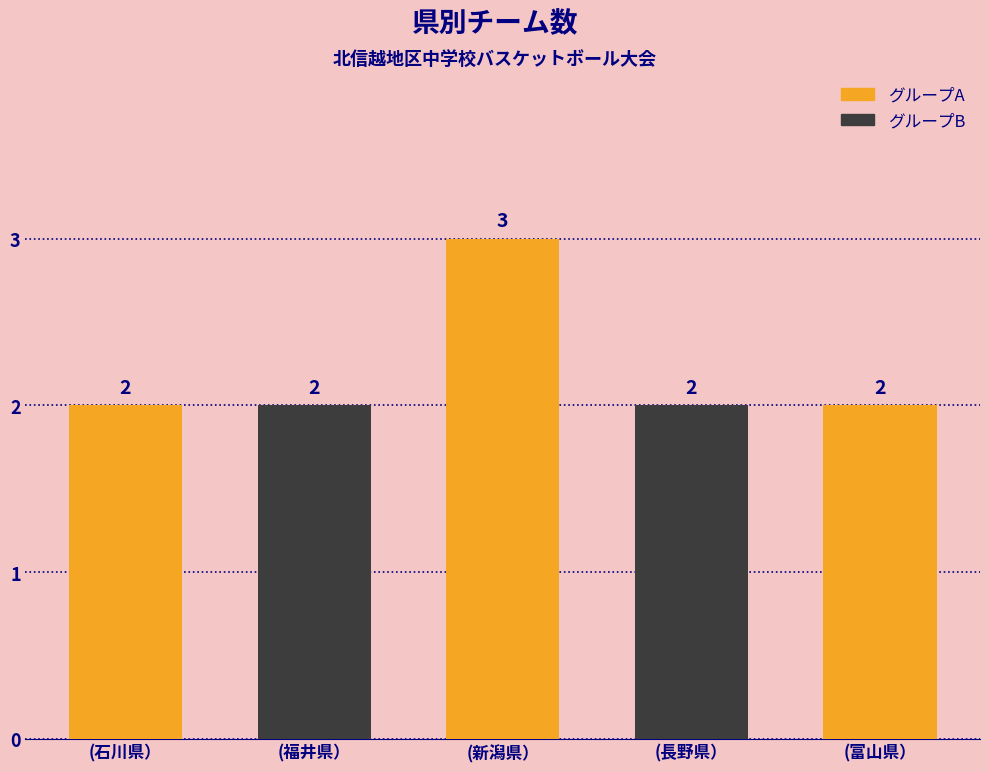

Which label corresponds to the largest value in the chart?

(新潟県）